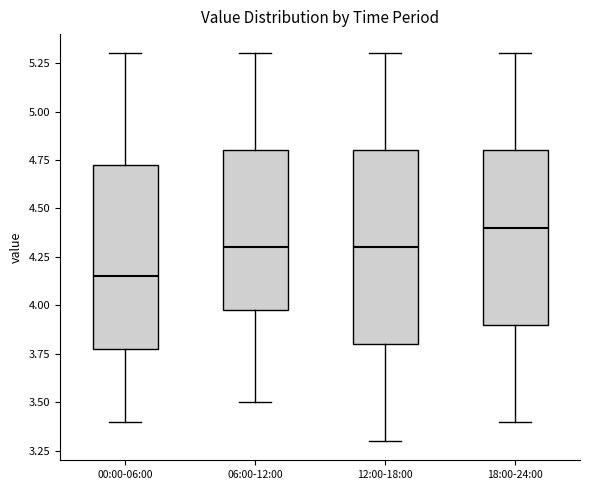

Reading left to right, read every box against the y-axis: the position of its median line, the range the box covers, and the ends of its whiskers. The values are not printed on the chart, so give them approximately, as read against the axis.

00:00-06:00: median 4.15, box 3.80 to 4.75, whiskers 3.40 to 5.30
06:00-12:00: median 4.30, box 4.00 to 4.80, whiskers 3.50 to 5.30
12:00-18:00: median 4.30, box 3.80 to 4.80, whiskers 3.30 to 5.30
18:00-24:00: median 4.40, box 3.90 to 4.80, whiskers 3.40 to 5.30